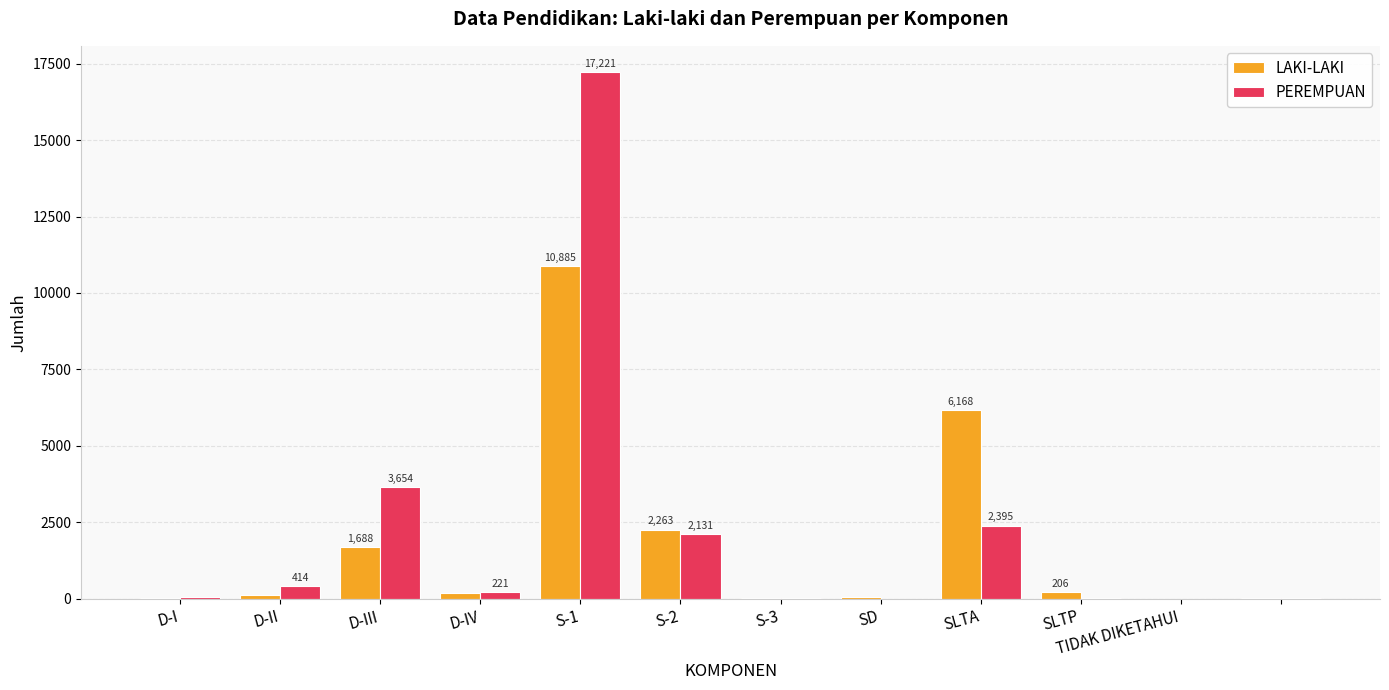

What is the greatest value displayed?

17221